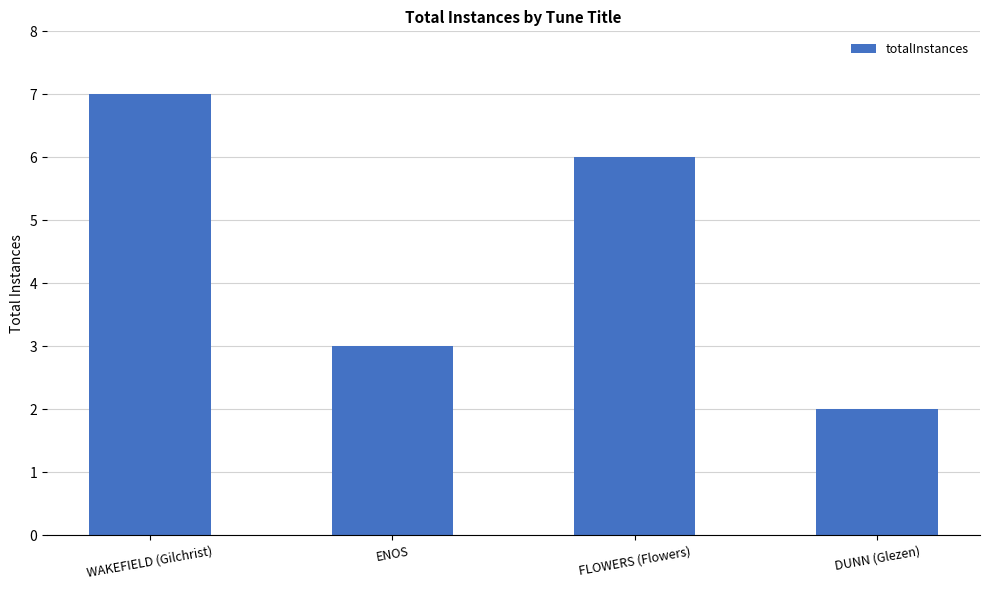

Rank the categories by value from highest to lowest.

WAKEFIELD (Gilchrist), FLOWERS (Flowers), ENOS, DUNN (Glezen)